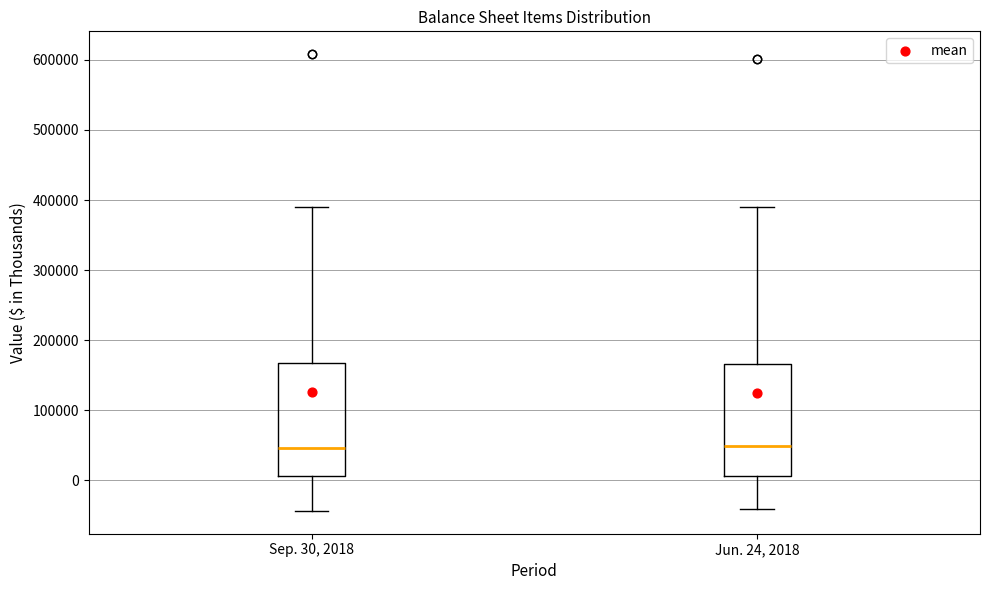

Reading left to right, read every box against the y-axis: the position of its median line, the range the box covers, and the ends of its whiskers. The values are not printed on the chart, so give them approximately, as read against the axis.

Sep. 30, 2018: median 50000, box 10000 to 170000, whiskers -40000 to 390000
Jun. 24, 2018: median 50000, box 10000 to 170000, whiskers -40000 to 390000